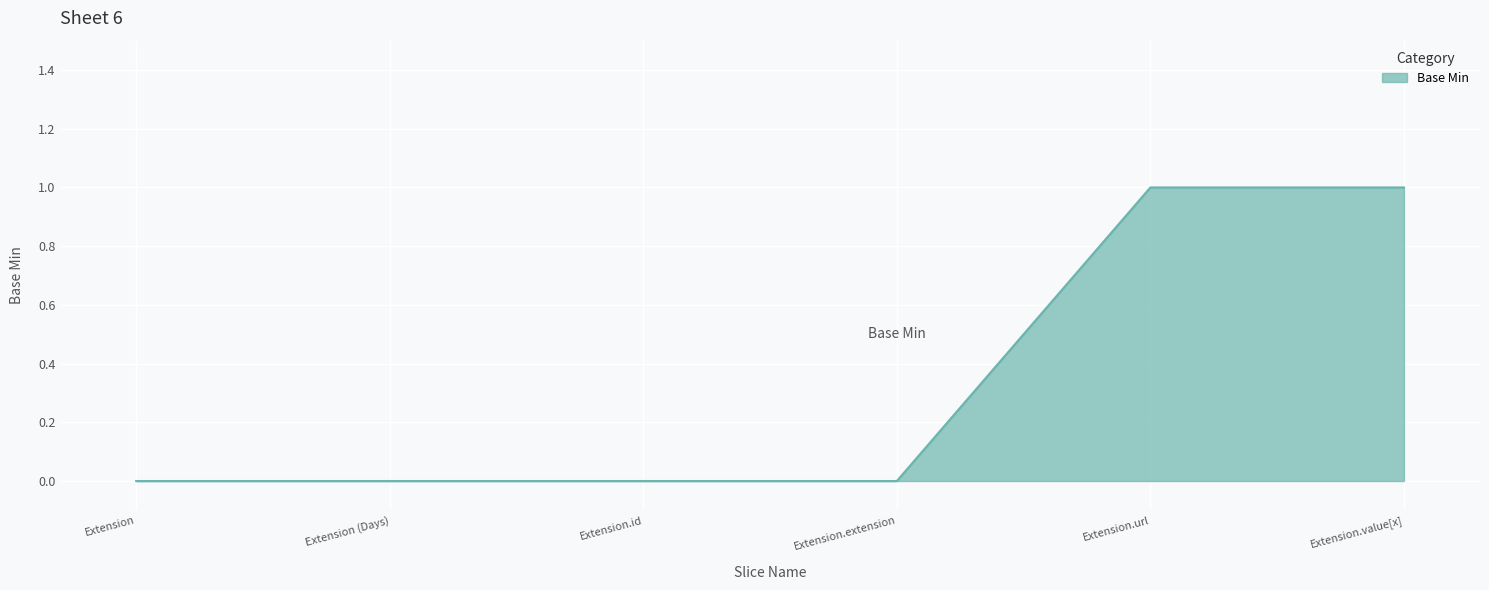

How many categories are shown in the chart?

6